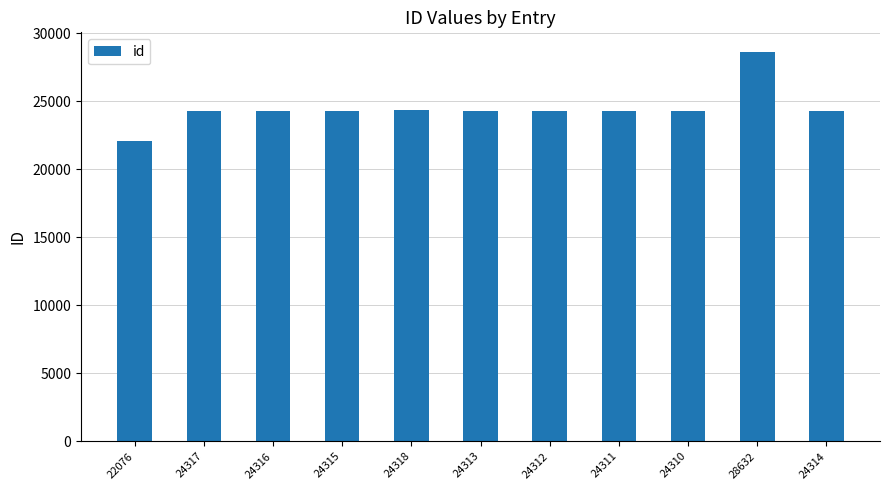

What is the sum of the values at 24313 and 24318?

48631